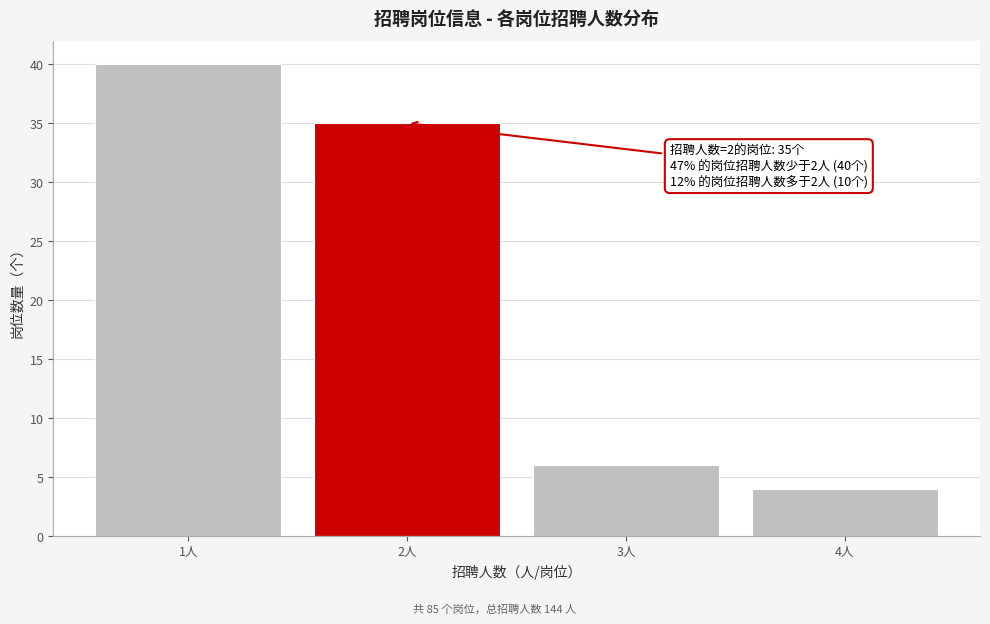

Reading left to right, list all the values displayed in this chart.

1人=40	2人=35	3人=6	4人=4